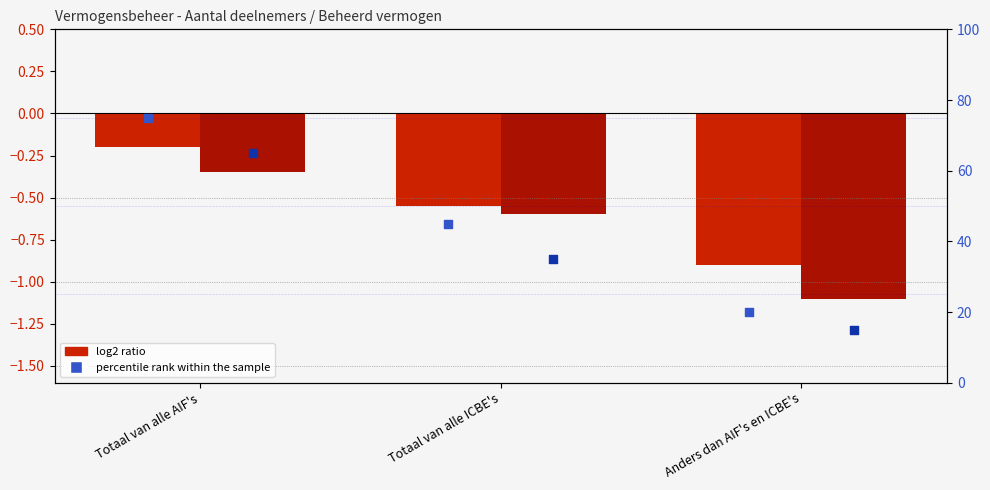

Is the value of Beheerd vermogen (percentile rank) at Totaal van alle AIF's greater than the value of Aantal bel.inst. (percentile rank) at Totaal van alle AIF's?

No